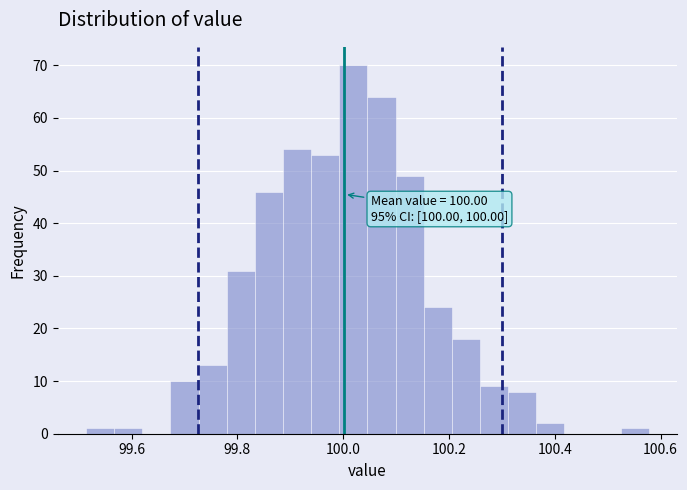

Around what value on the x-axis is the tallest bar? Give the approximate position of its centre, as read against the axis.

100.02